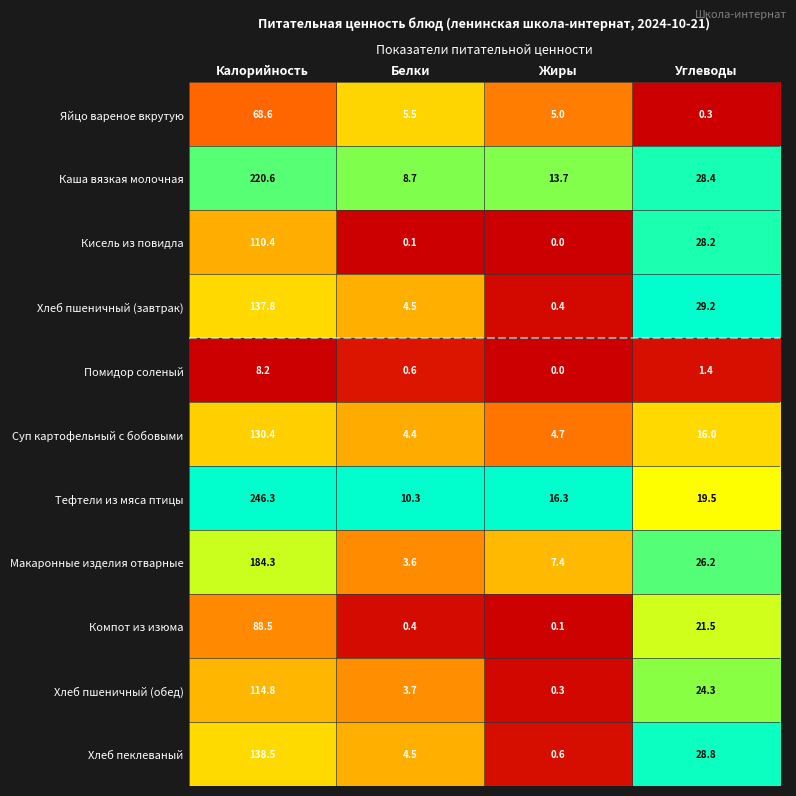

What is the maximum value shown in the chart?

246.3